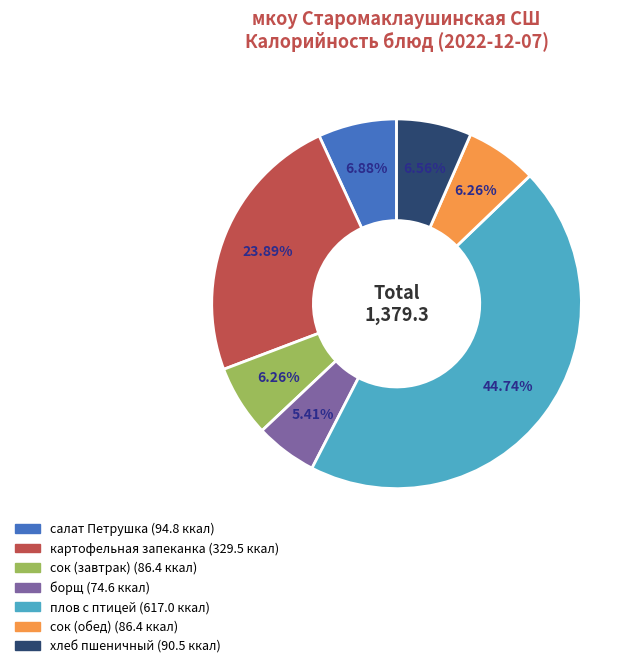

Is there a majority slice in this chart?

No